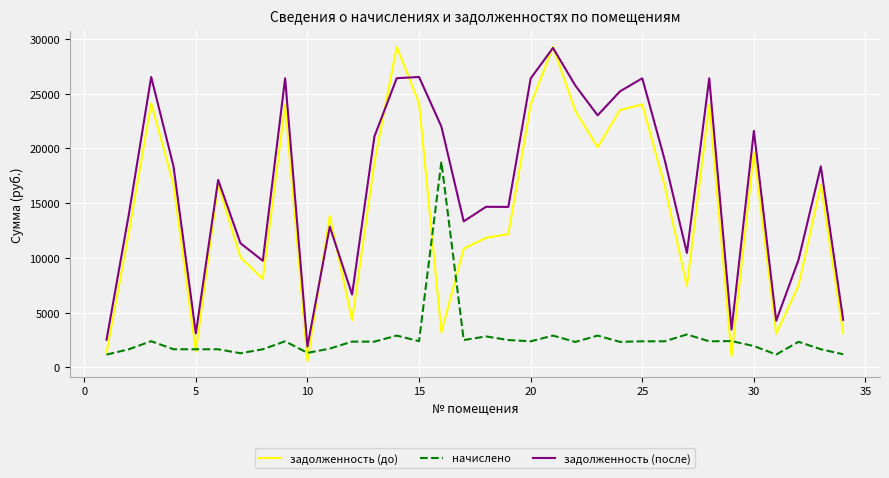

Which series has the largest total across all categories?

задолженность (после)